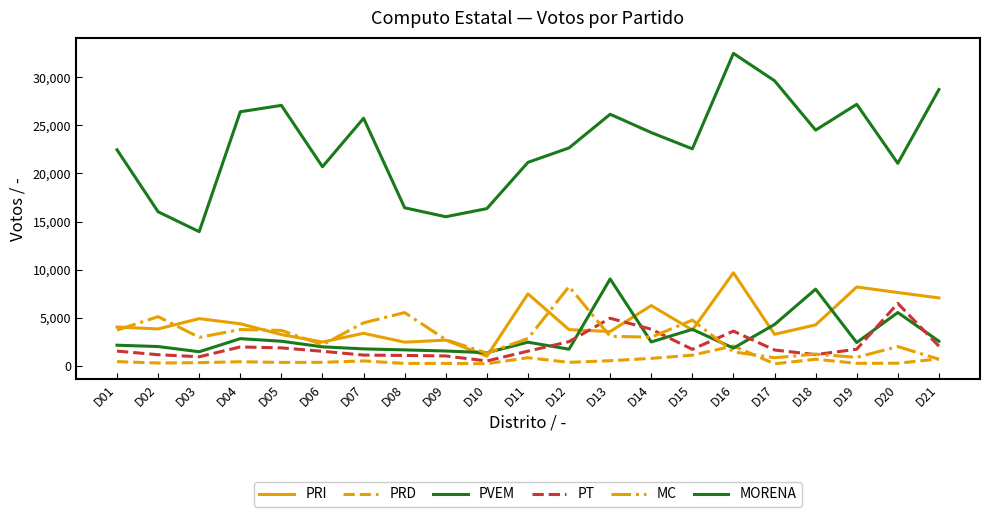

What is the average value of the MORENA series?

22909